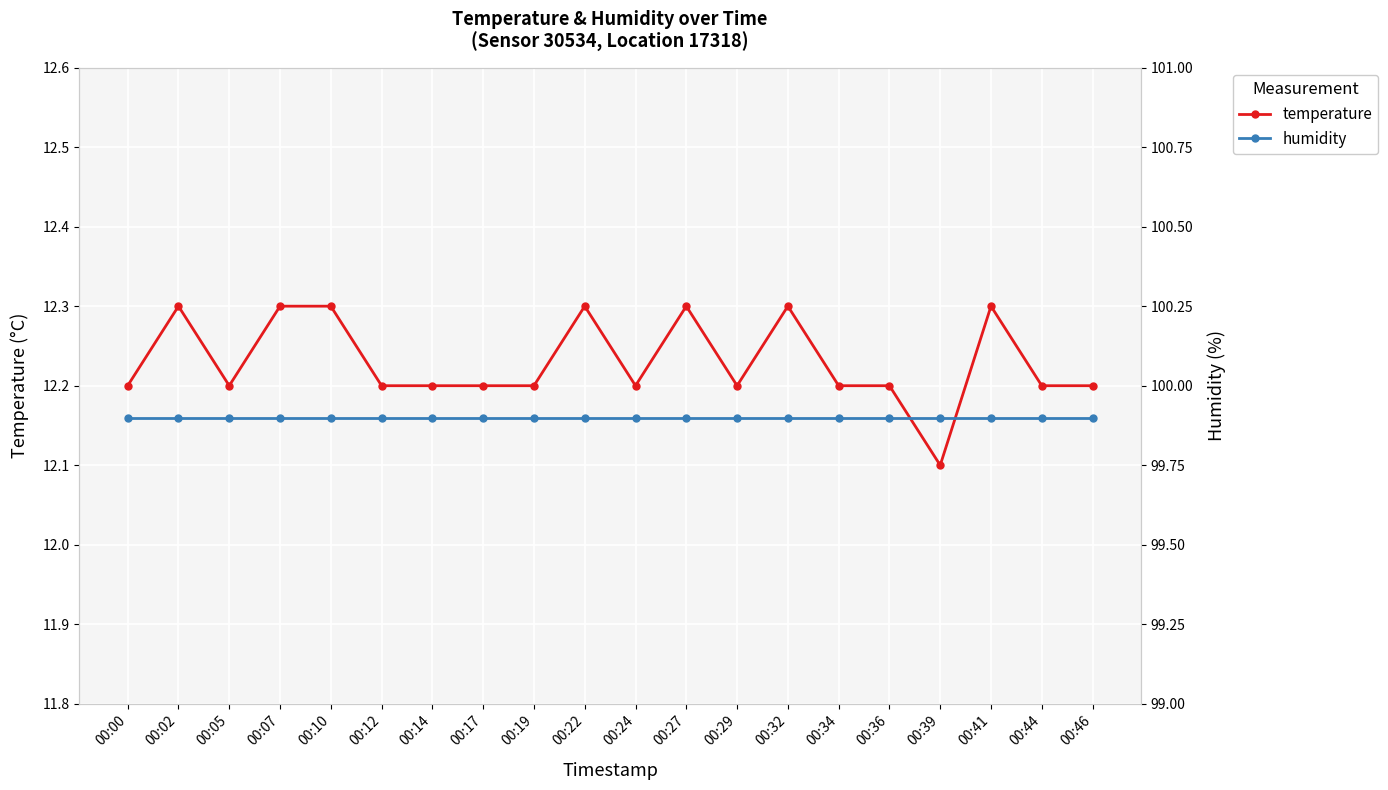

Which label corresponds to the largest value in the chart?

00:00